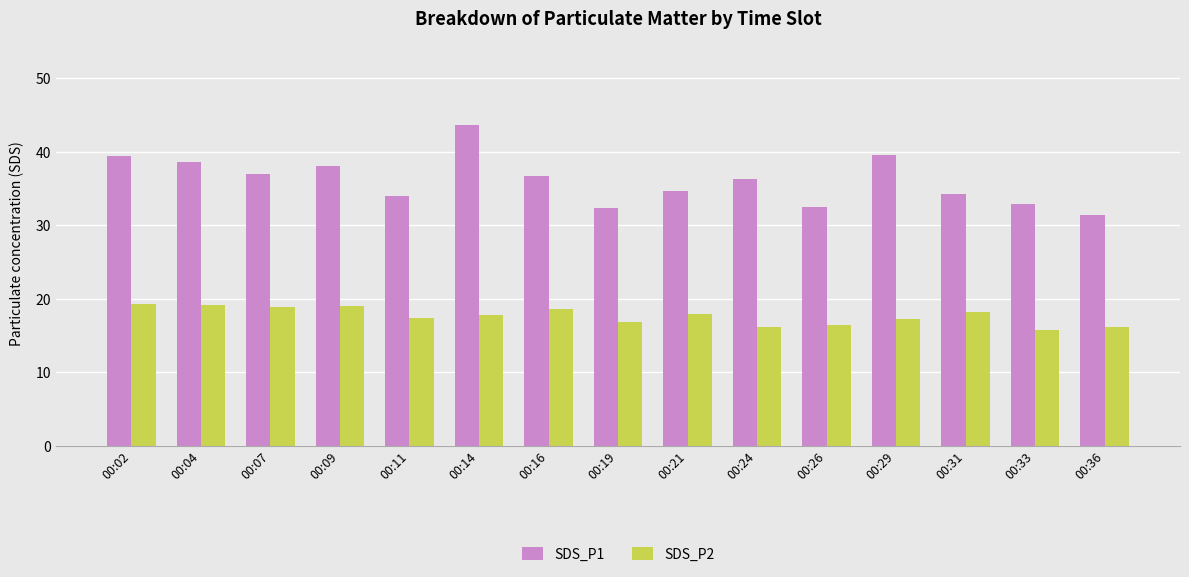

At which label does SDS_P1 first exceed 36?

00:02